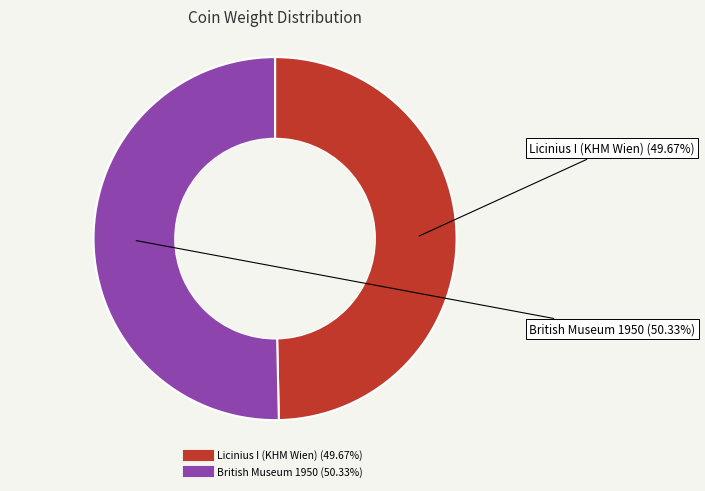

To the nearest percent, what is the difference between the largest and smallest slice percentages?

1%